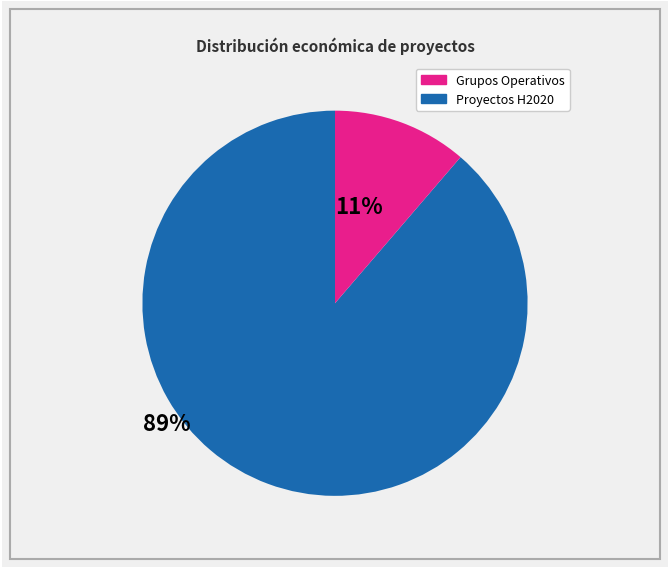

Is there a majority slice in this chart?

Yes